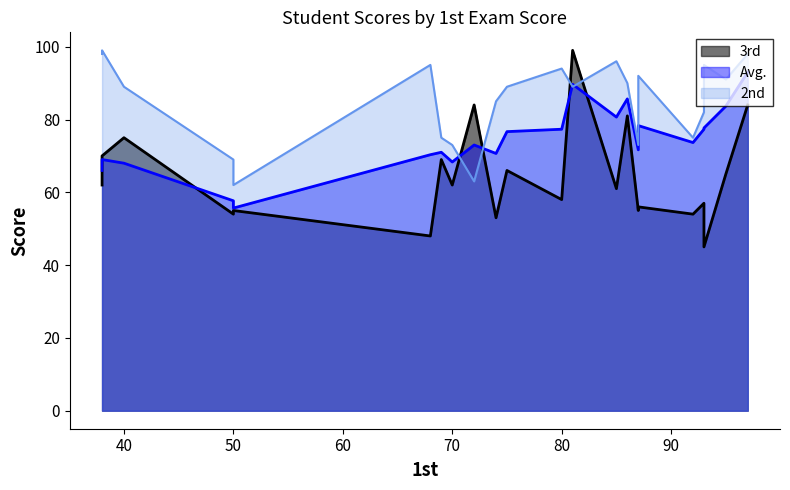

Which series ends up on top after the final intersection of 3rd and 2nd?

2nd